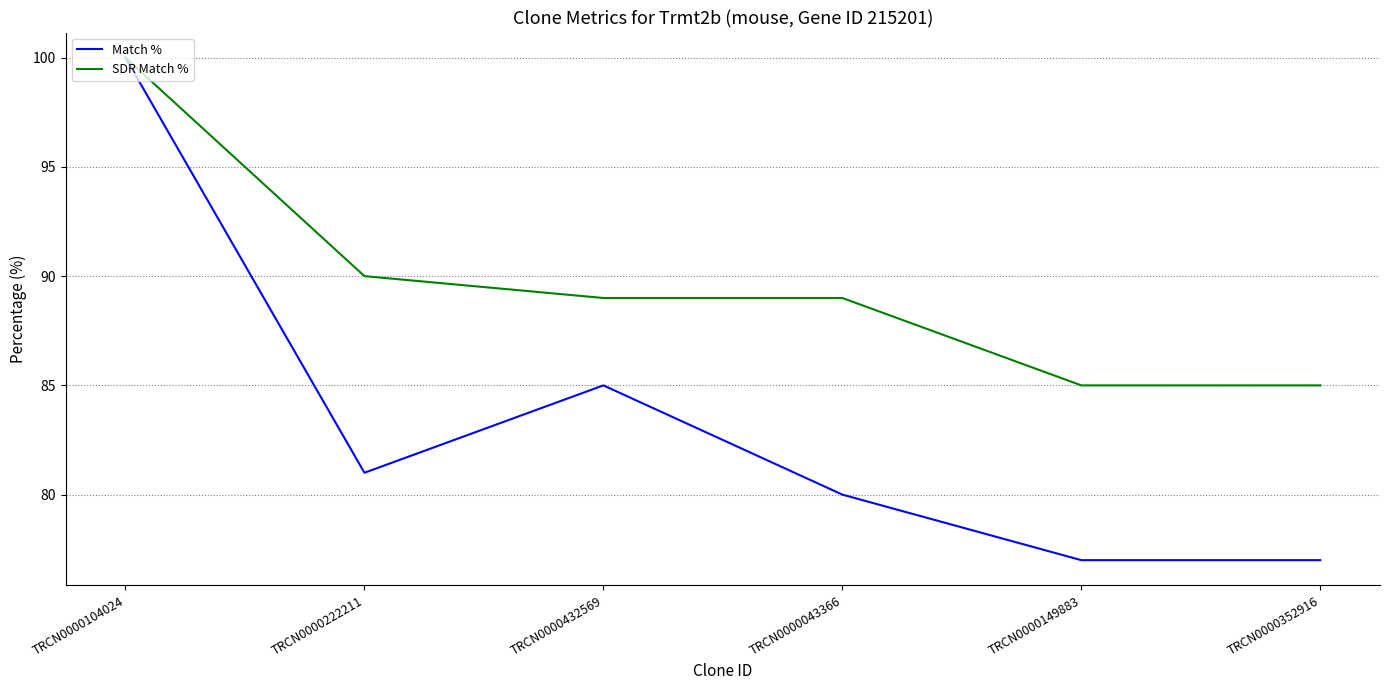

Which category has the highest value across all series?

TRCN0000104024